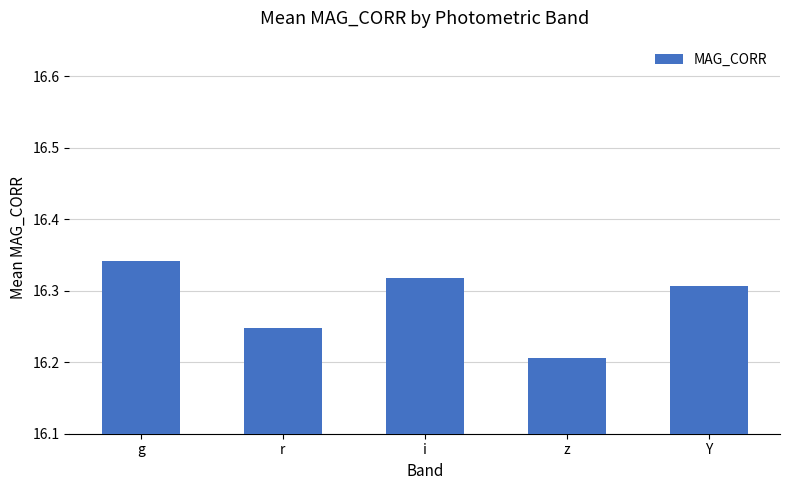

What is the ratio of the value at i to the value at z?

1.0